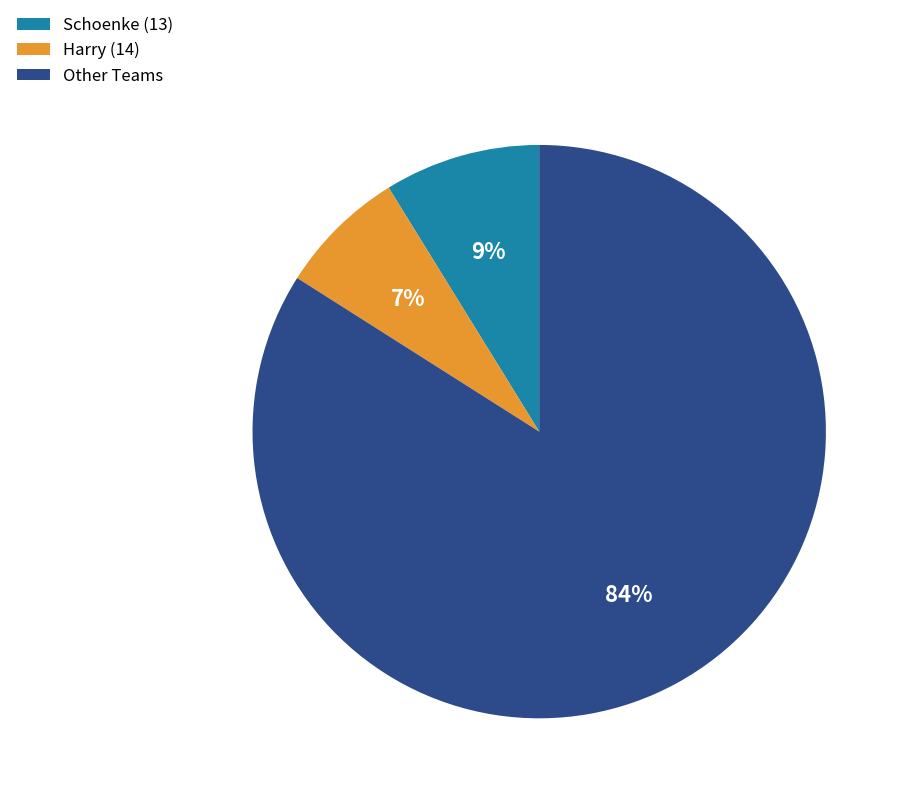

Which category accounts for the majority?

Other Teams